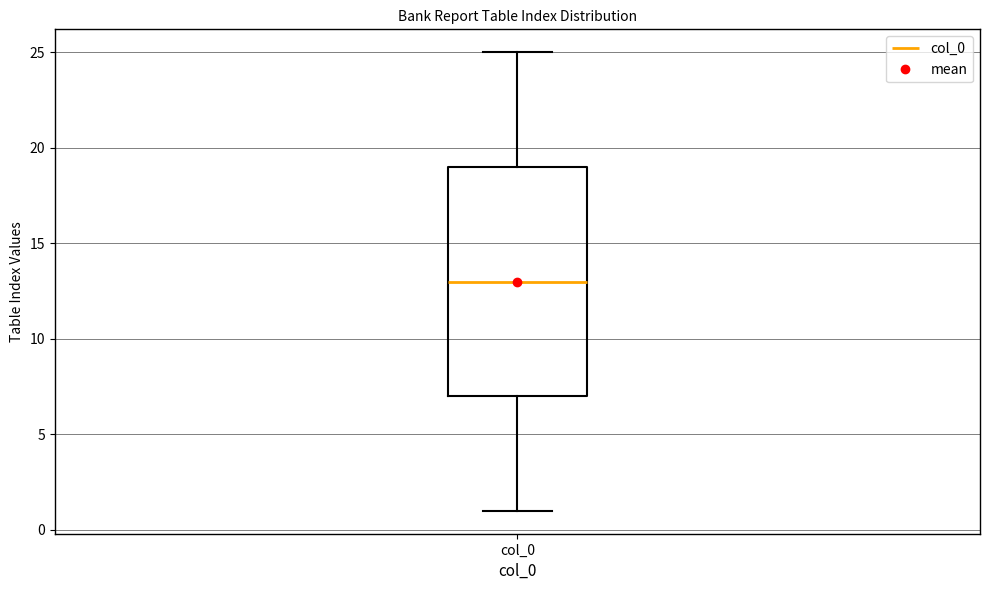

Read this box plot against the y-axis: the position of the median line, the range covered by the box, and the ends of both whiskers. The values are not printed on the chart, so give them approximately, as read against the axis.

median 13, box 7 to 19, whiskers 1 to 25